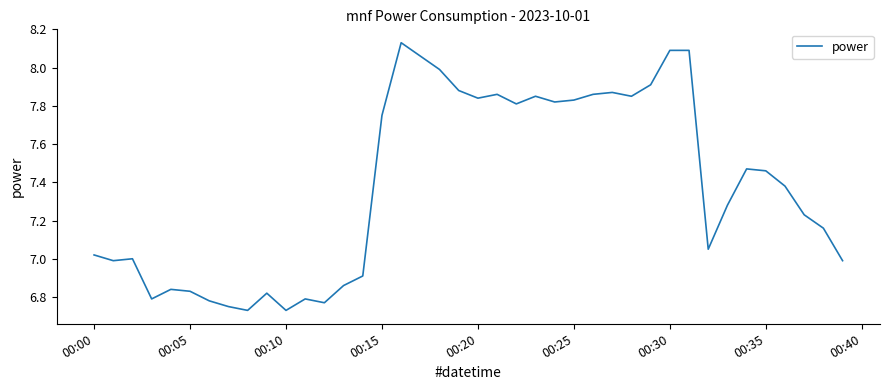

What is the difference between the maximum and minimum values?

1.4